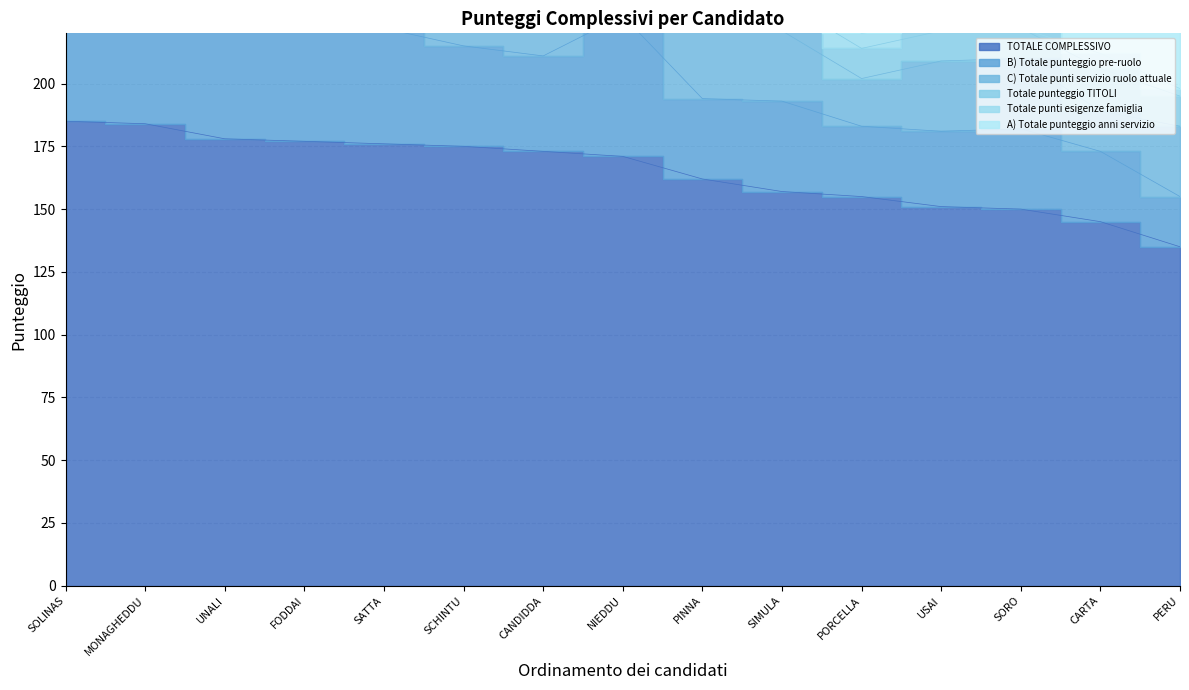

True or false: B) Totale punteggio pre-ruolo and Totale punteggio TITOLI cross at least once.

False